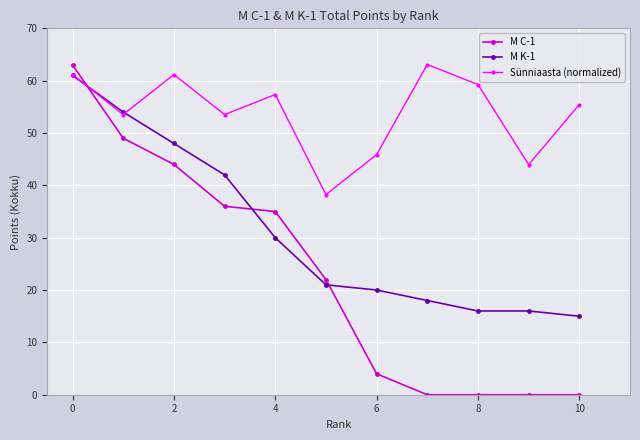

Count the number of data series in this chart.

3